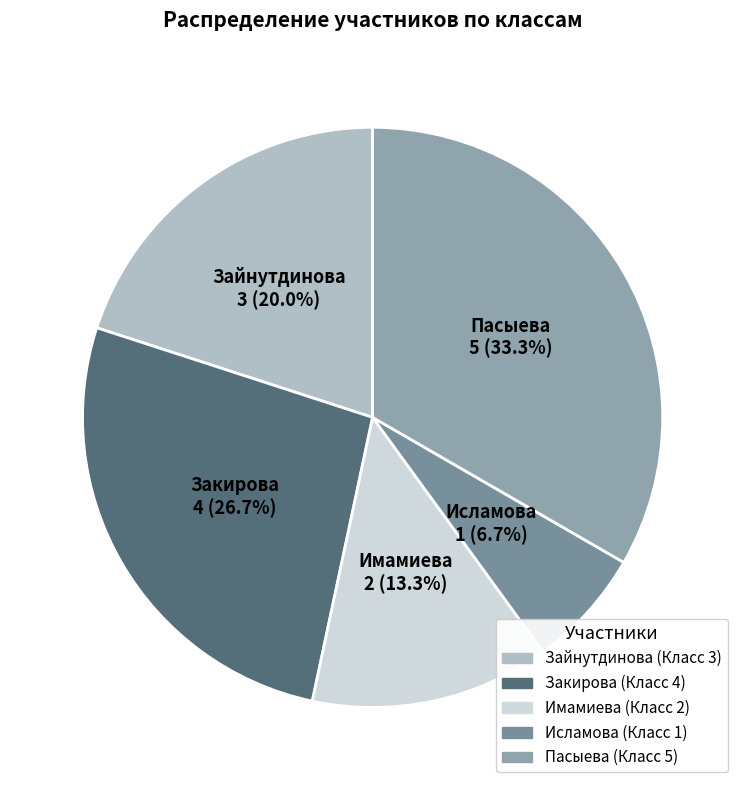

Rank the categories by value from lowest to highest.

Исламова, Имамиева, Зайнутдинова, Закирова, Пасыева